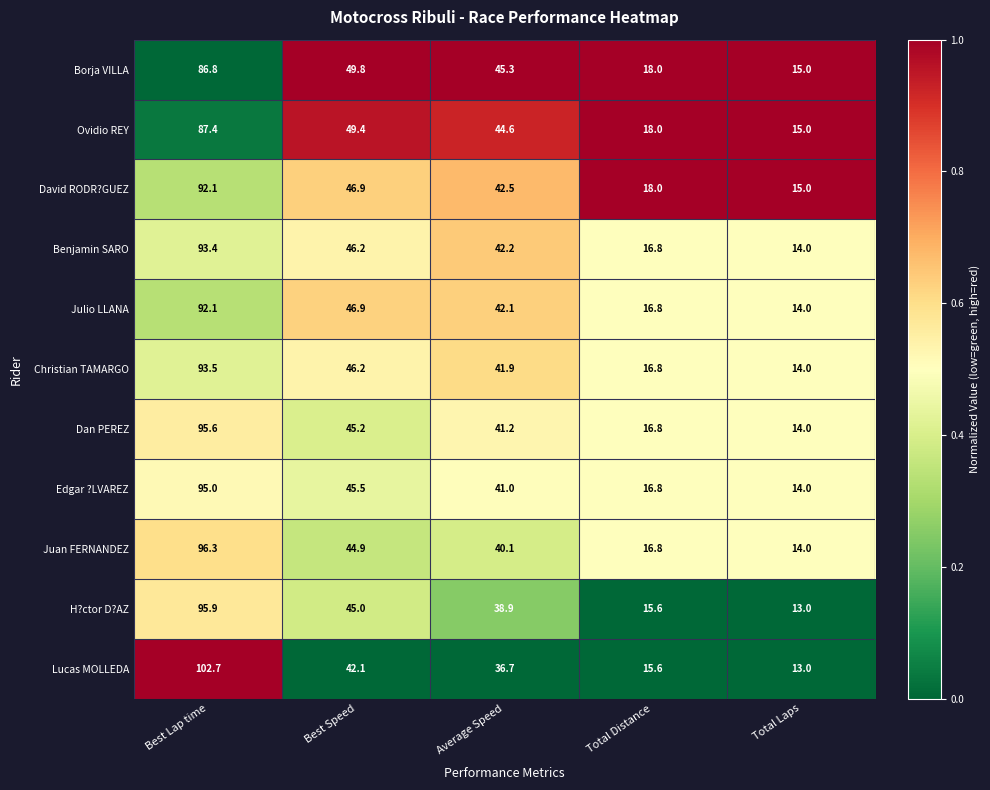

Rank the categories by Benjamin SARO value from lowest to highest.

Total Laps, Total Distance, Average Speed, Best Speed, Best Lap time